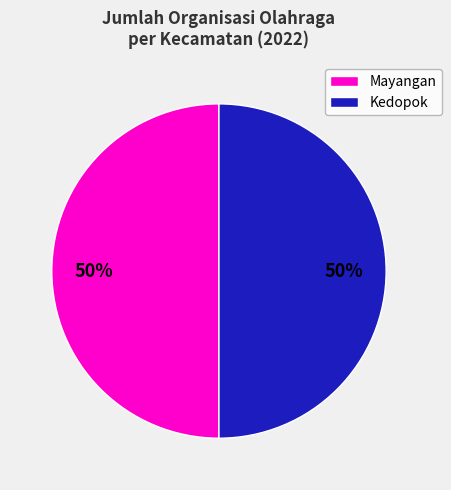

To the nearest percent, what is the average slice percentage?

50%